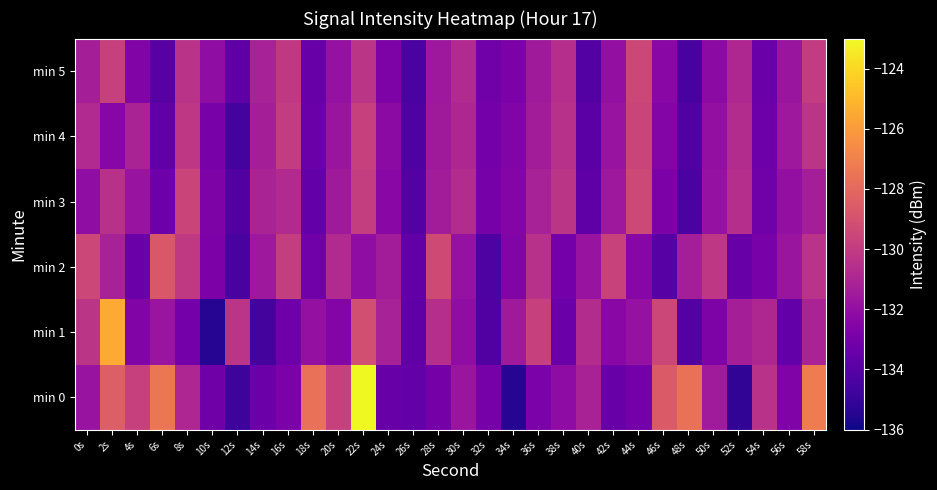

At which category is the sum across all series the highest?

22s